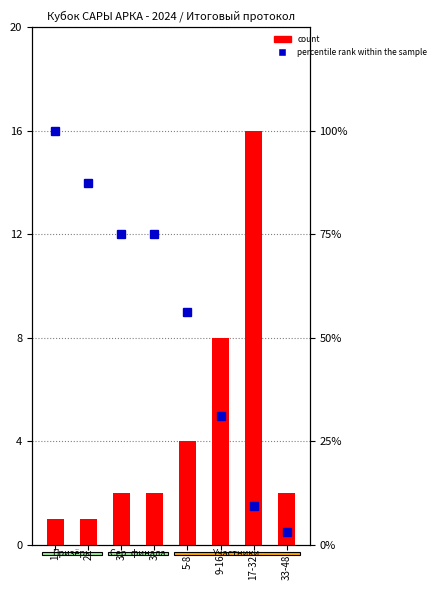

True or false: count has a value of 1.0 at 1.

True